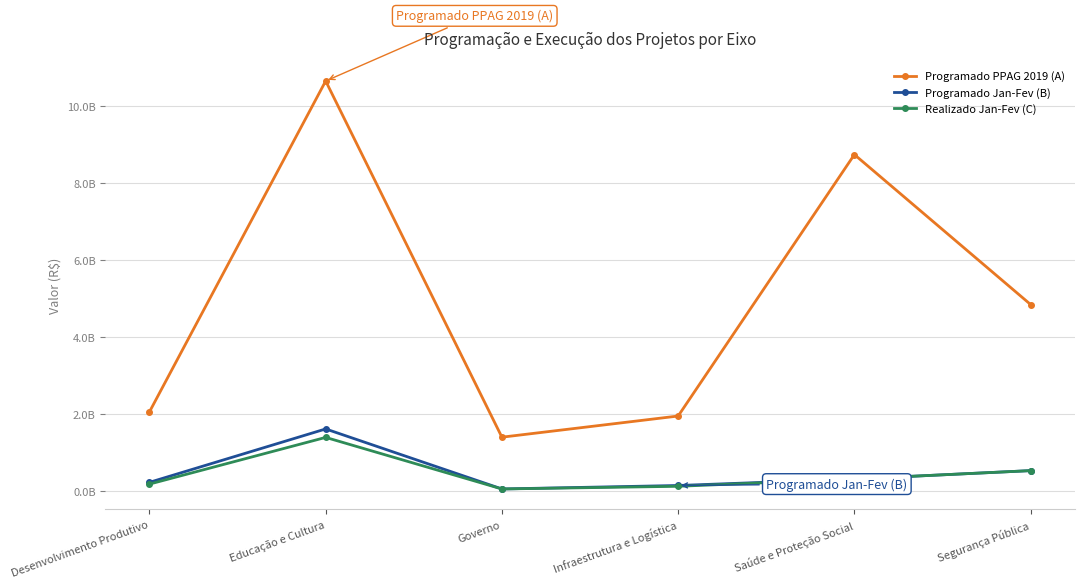

What are all the series names shown in the legend?

Programado PPAG 2019 (A), Programado Jan-Fev (B), Realizado Jan-Fev (C)